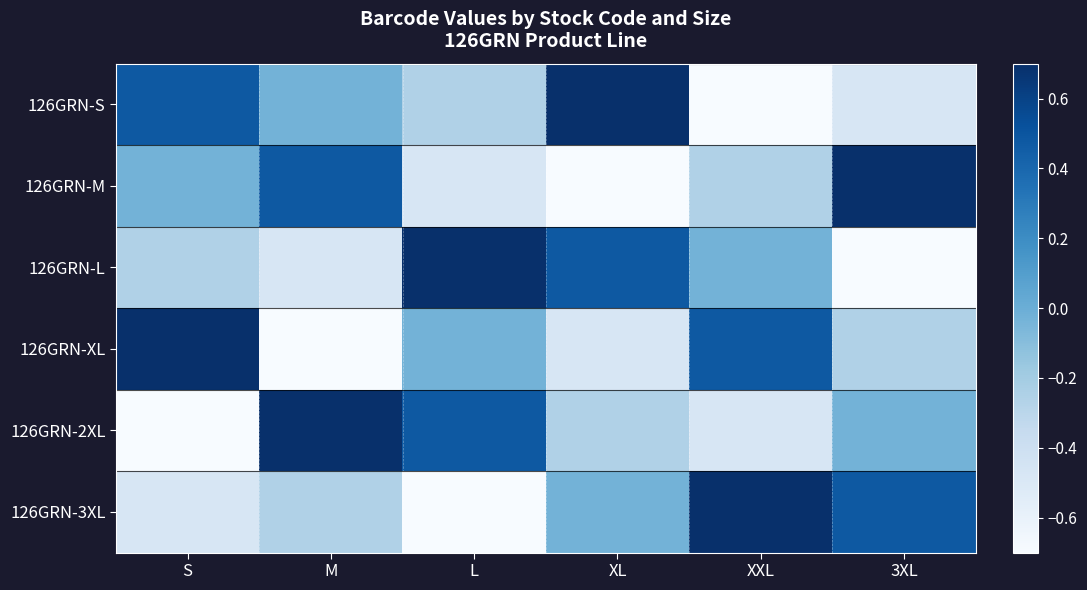

Rank the series by their maximum value, from highest to lowest.

126GRN-S, 126GRN-M, 126GRN-L, 126GRN-XL, 126GRN-2XL, 126GRN-3XL